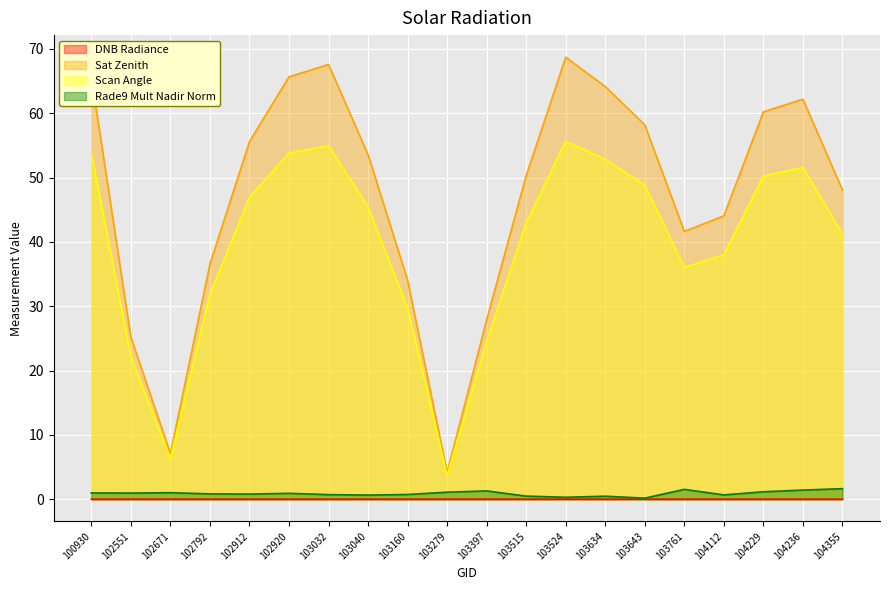

The Rade9 Mult Nadir Norm series shows 0.4 at 103279. True or false?

False